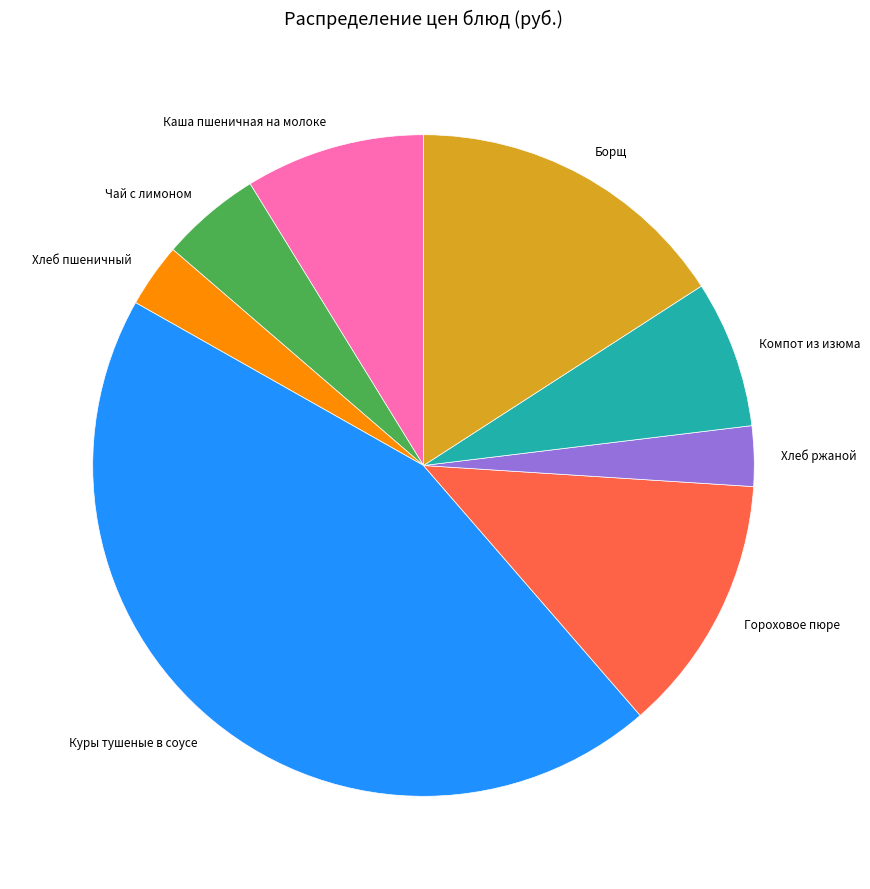

Is Хлеб пшеничный the majority of the pie?

No